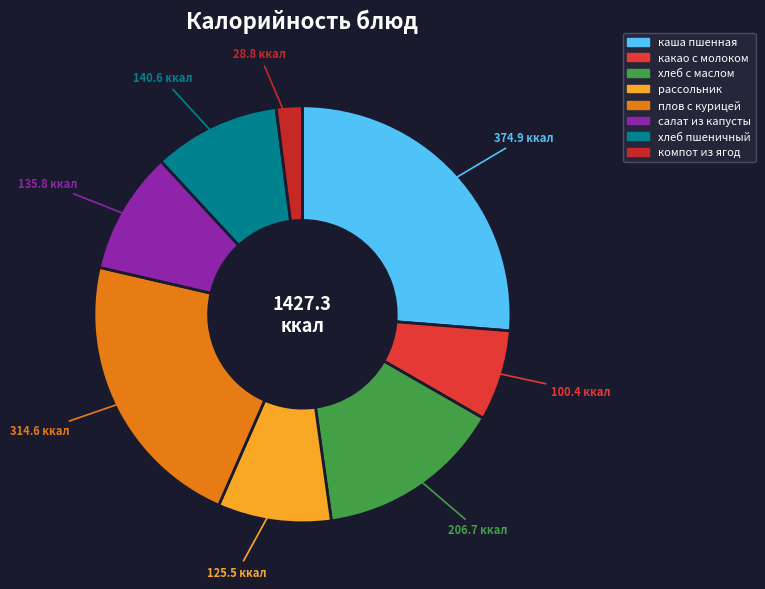

Which category has the biggest portion of the pie?

каша пшенная